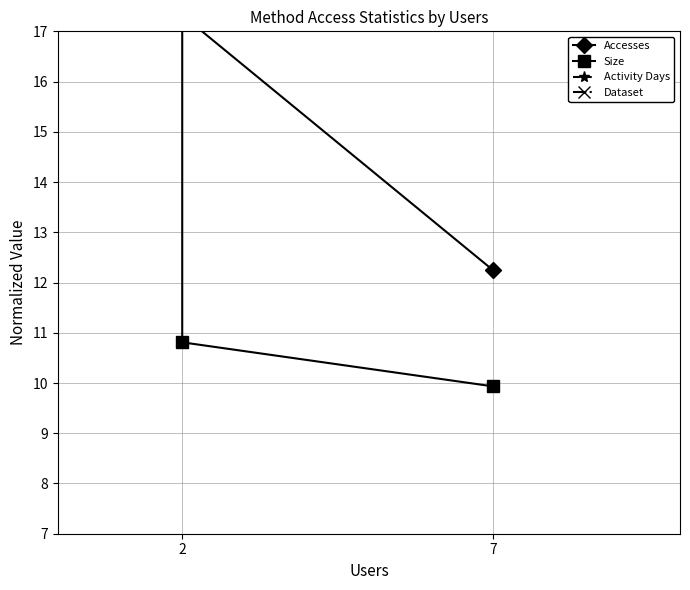

Rank the series by their average value, from lowest to highest.

Size, Accesses, Activity Days, Dataset